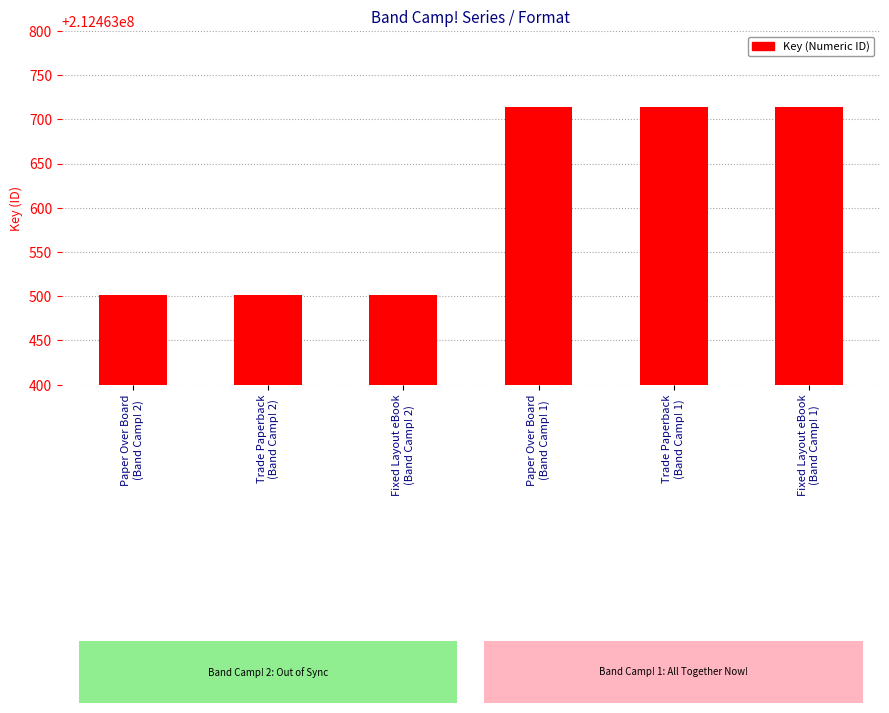

What is the sum of the values at Fixed Layout eBook
(Band Camp! 2) and Paper Over Board
(Band Camp! 2)?

424927002